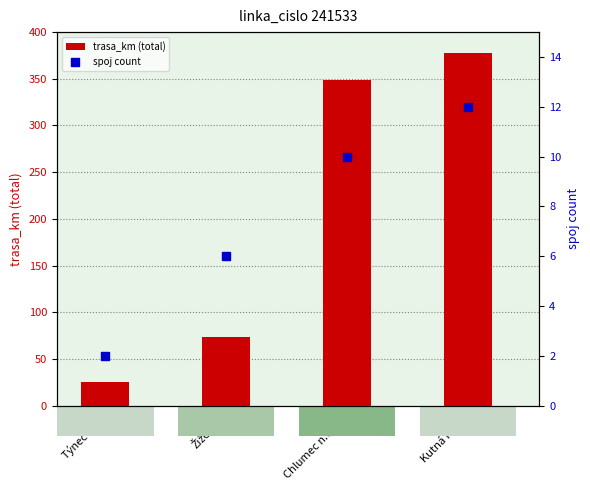

At how many categories does at least one series exceed 273?

2